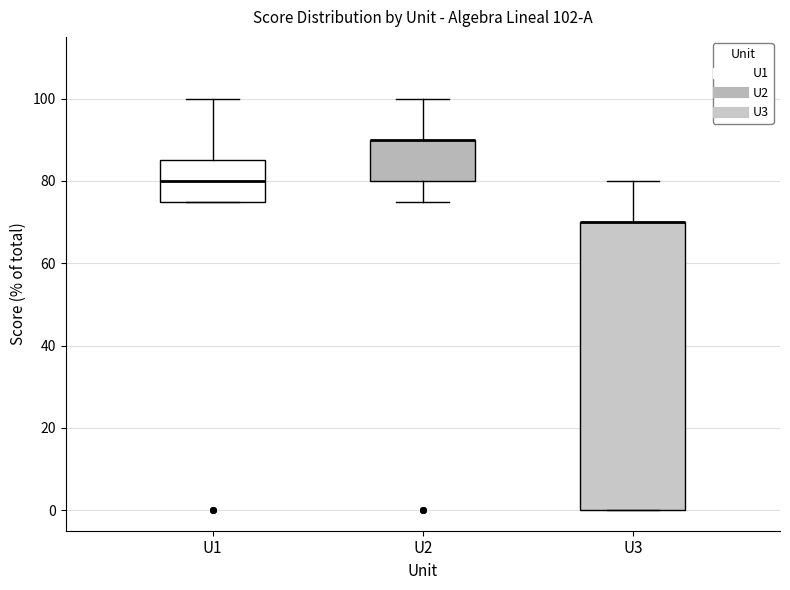

Which box is the tallest, from its lower edge to its upper edge?

U3